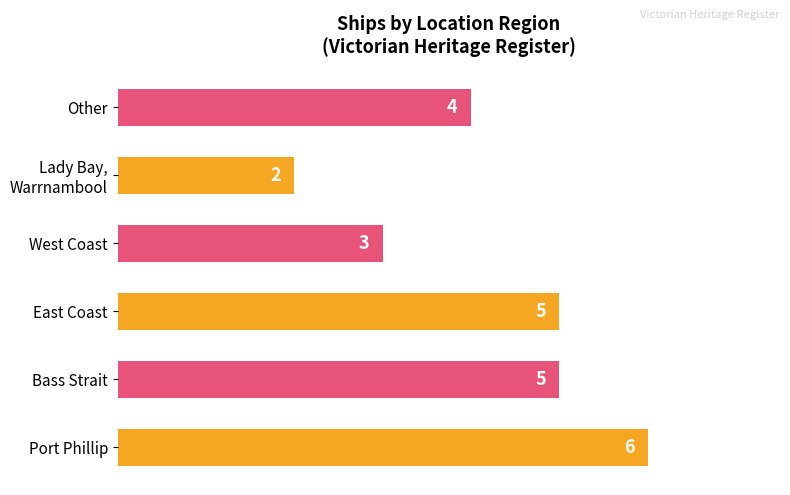

What is the sum of the values at East Coast and Other?

9